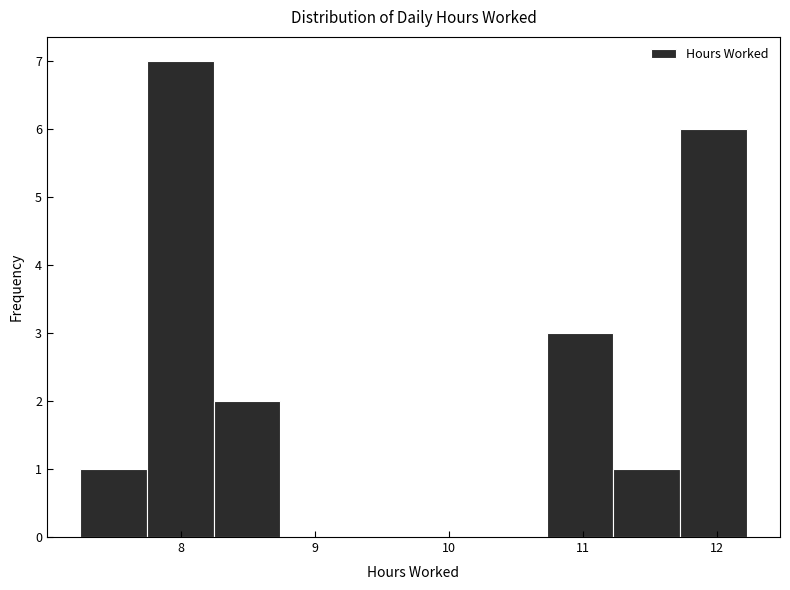

Reading left to right, list every bar in this chart as the range it spans on the x-axis followed by its height. Neither the bar edges nor the heights are printed on the chart, so give them approximately, as read against the axes.

7.3 to 7.7: 1
7.7 to 8.2: 7
8.2 to 8.7: 2
8.7 to 9.2: 0
9.2 to 9.7: 0
9.7 to 10.2: 0
10.2 to 10.7: 0
10.7 to 11.2: 3
11.2 to 11.7: 1
11.7 to 12.2: 6